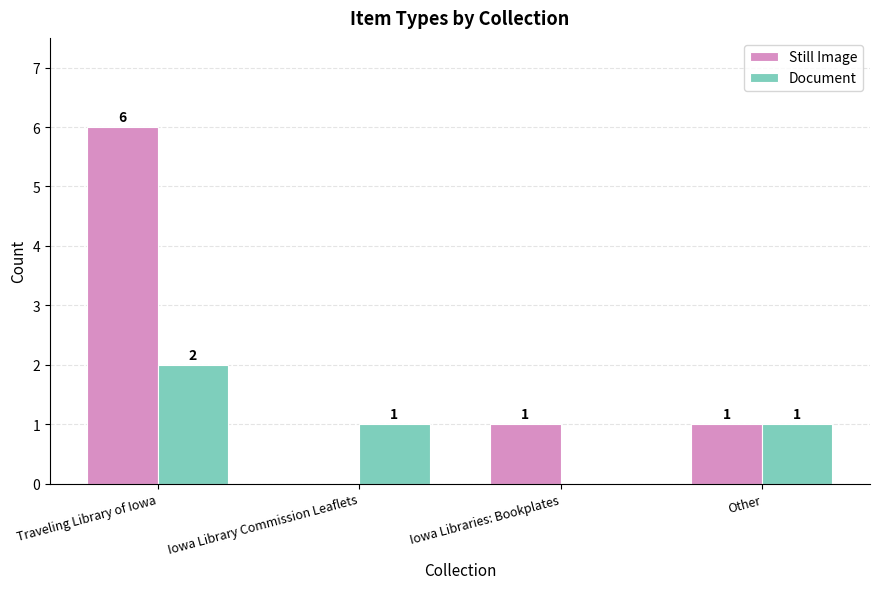

Are the bars grouped side by side (vs. stacked)?

Yes